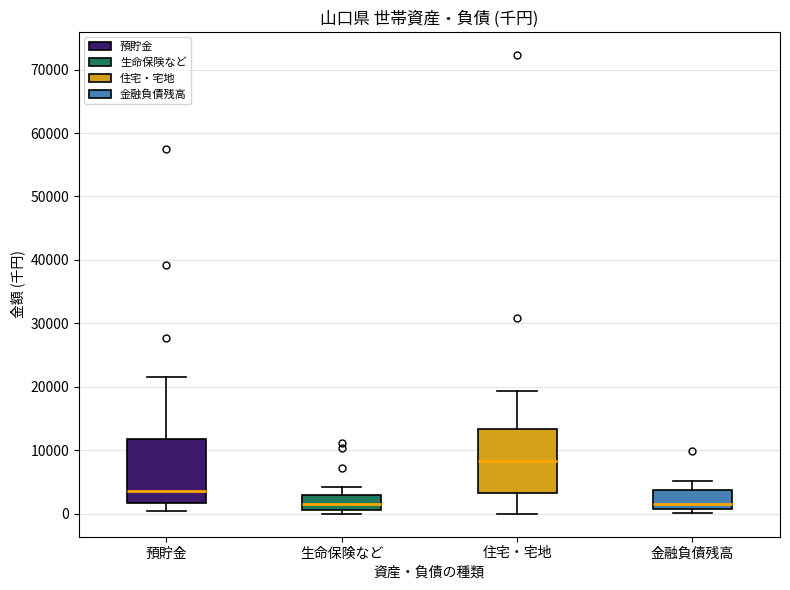

Reading left to right, transcribe this box plot: for each box, give where its median line is, the range the box spans, and where its two whiskers end, as read against the y-axis. The values are not printed on the chart, so give them approximately, as read against the axis.

預貯金: median 4000, box 2000 to 12000, whiskers 0 to 22000
生命保険など: median 2000, box 1000 to 3000, whiskers 0 to 4000
住宅・宅地: median 8000, box 3000 to 13000, whiskers 0 to 19000
金融負債残高: median 2000, box 1000 to 4000, whiskers 0 to 5000